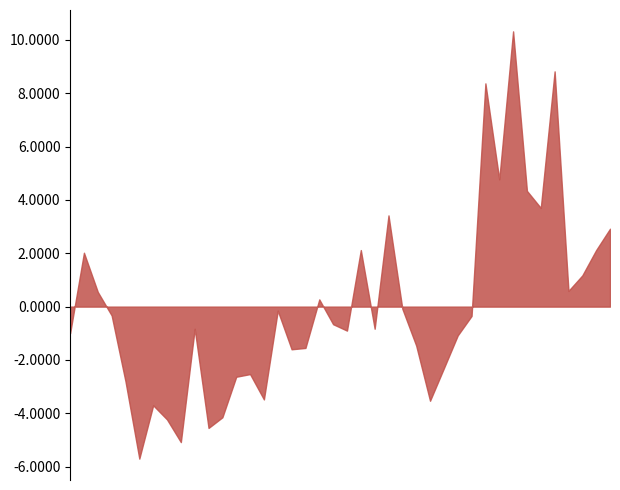

What is the greatest value displayed?

10.3